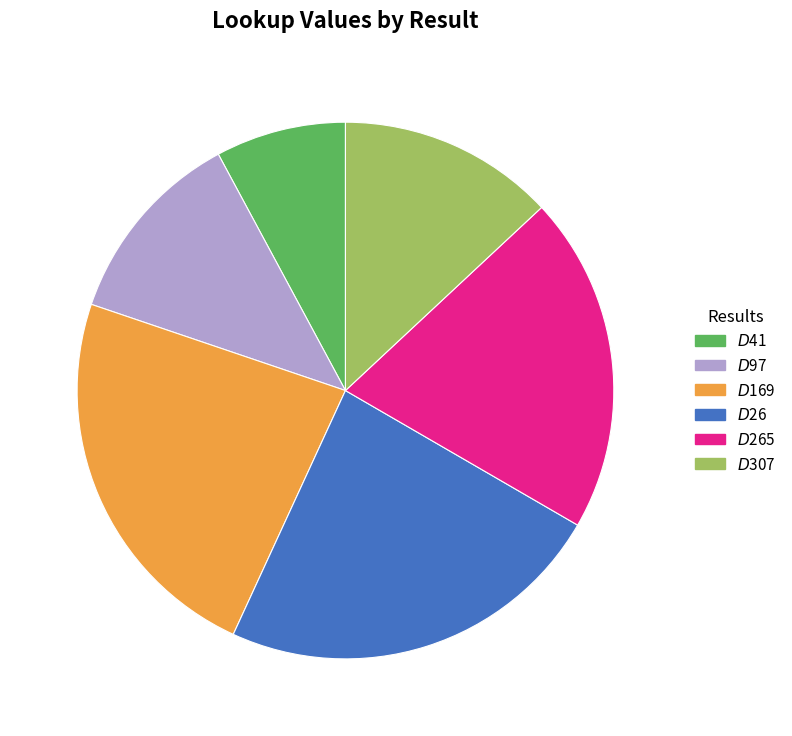

How many slices are in this pie chart?

6